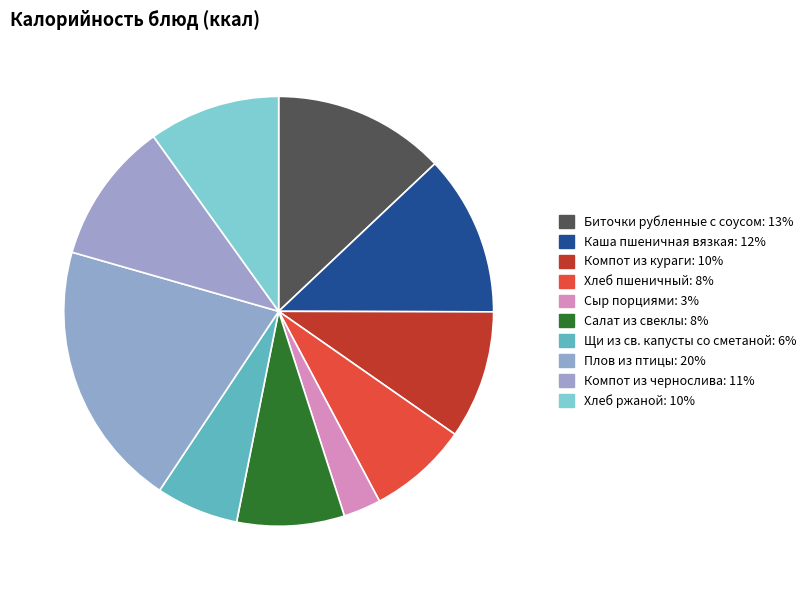

How many segments does this pie chart have?

10